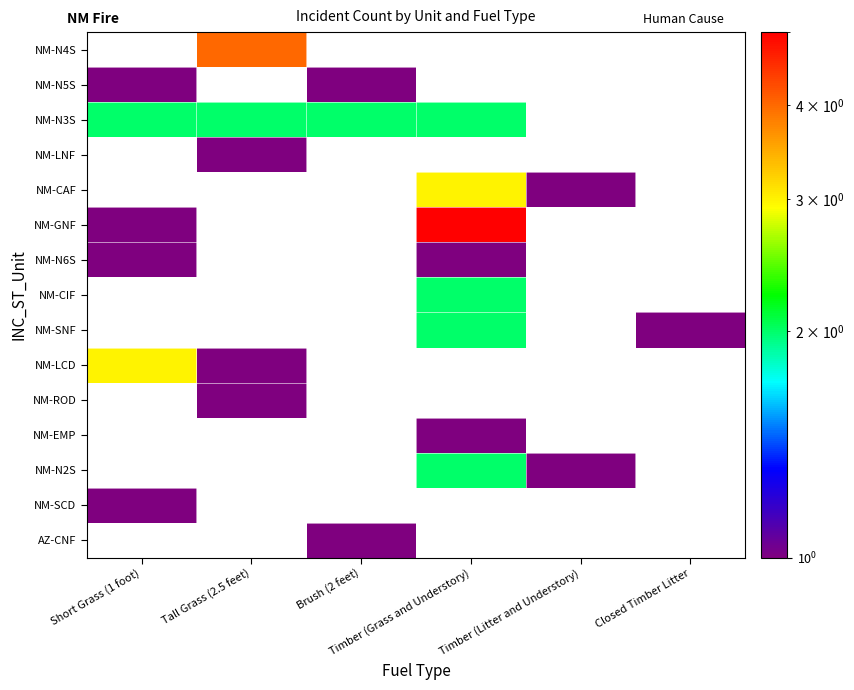

How many series are shown in this chart?

15